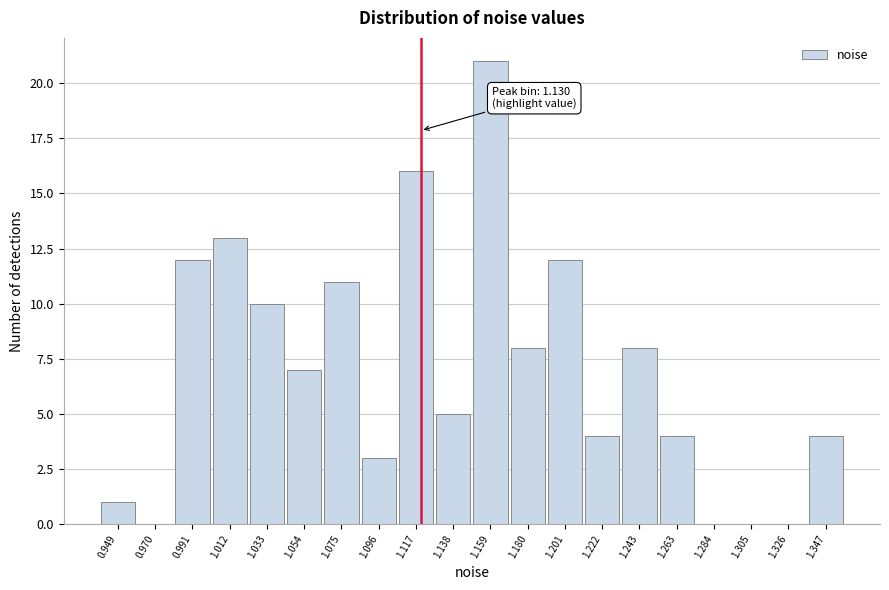

Reading left to right, transcribe all the data shown in this chart.

0.949=1	0.970=0	0.991=12	1.012=13	1.033=10	1.054=7	1.075=11	1.096=3	1.117=16	1.138=5	1.159=21	1.180=8	1.201=12	1.222=4	1.243=8	1.263=4	1.284=0	1.305=0	1.326=0	1.347=4